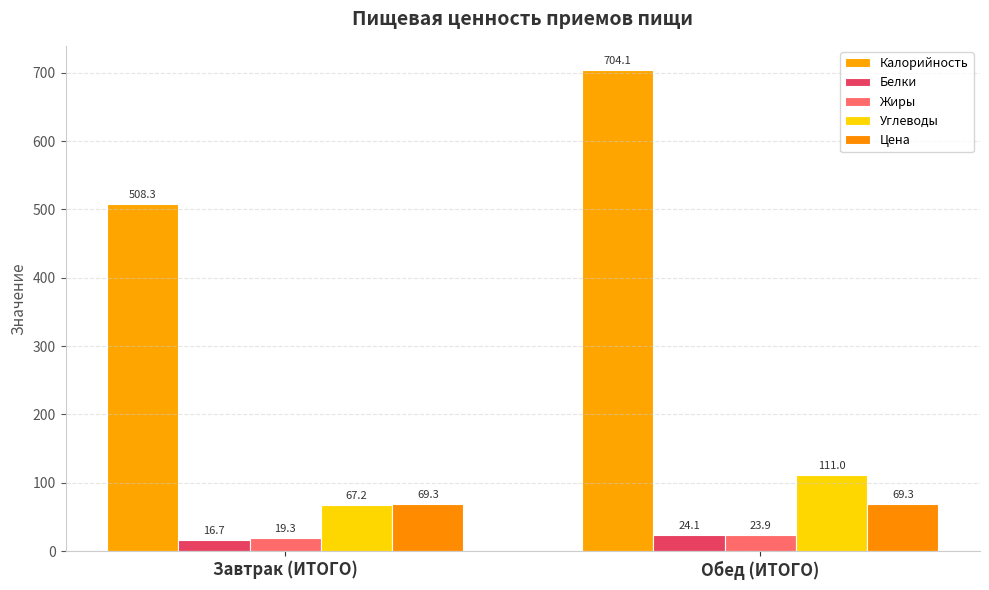

What is the total value across all series at Обед (ИТОГО)?

932.4